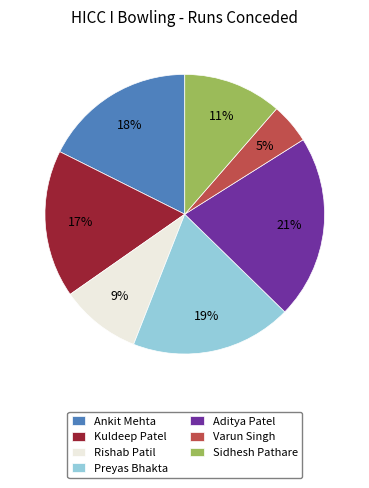

Rank the categories by value from lowest to highest.

Varun Singh, Rishab Patil, Sidhesh Pathare, Kuldeep Patel, Ankit Mehta, Preyas Bhakta, Aditya Patel